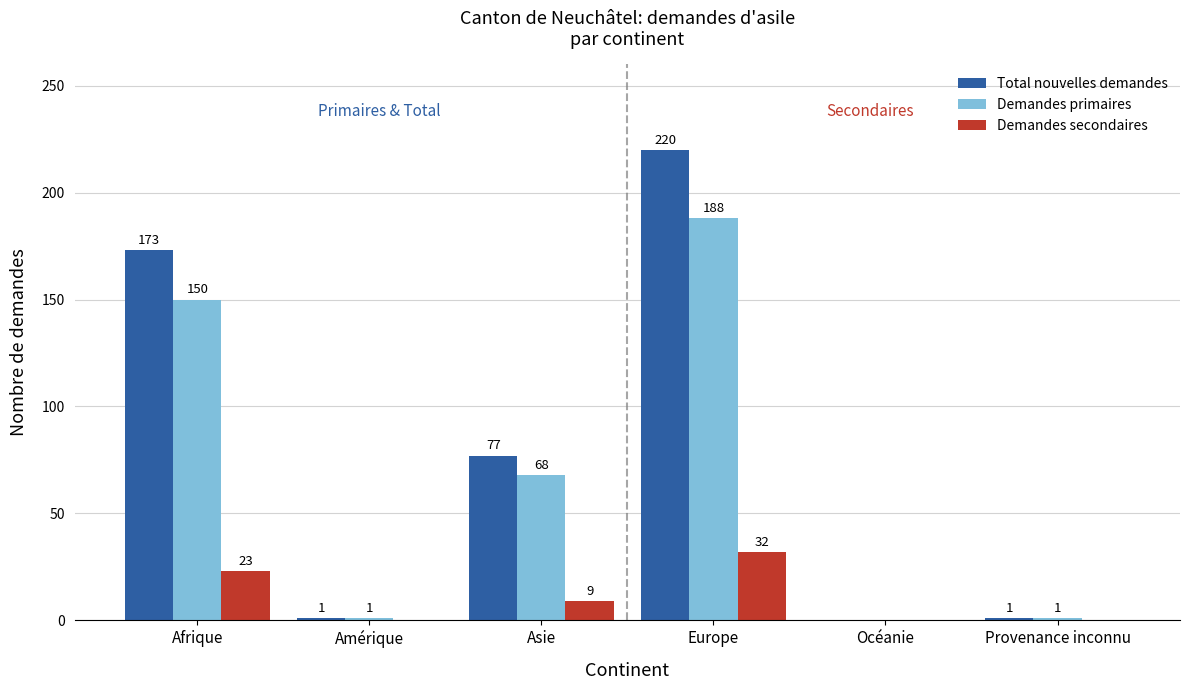

The value of Demandes primaires at Afrique is 97. True or false?

False